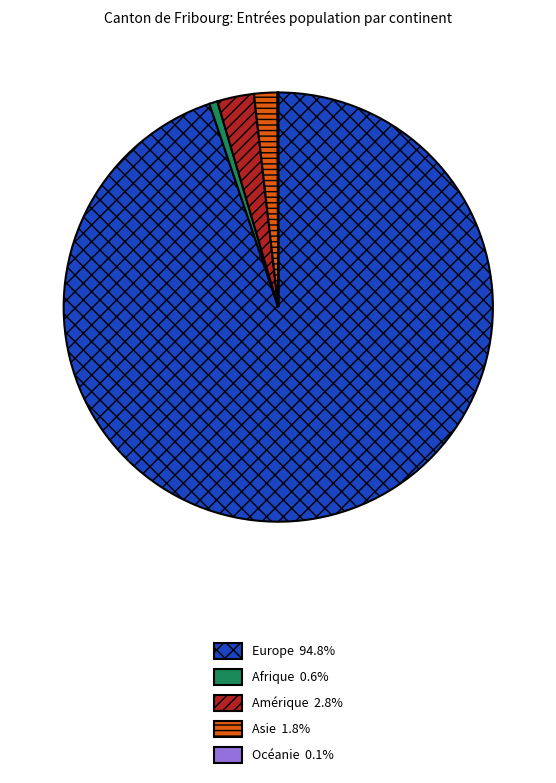

Which category has the biggest portion of the pie?

Europe